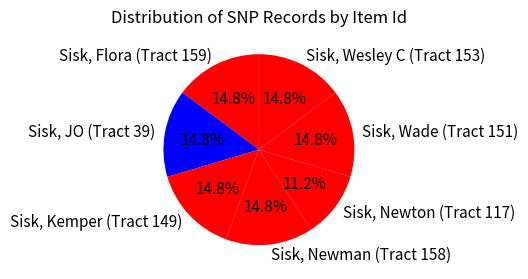

The Sisk, Flora (Tract 159) slice represents 15% of the pie. True or false?

True